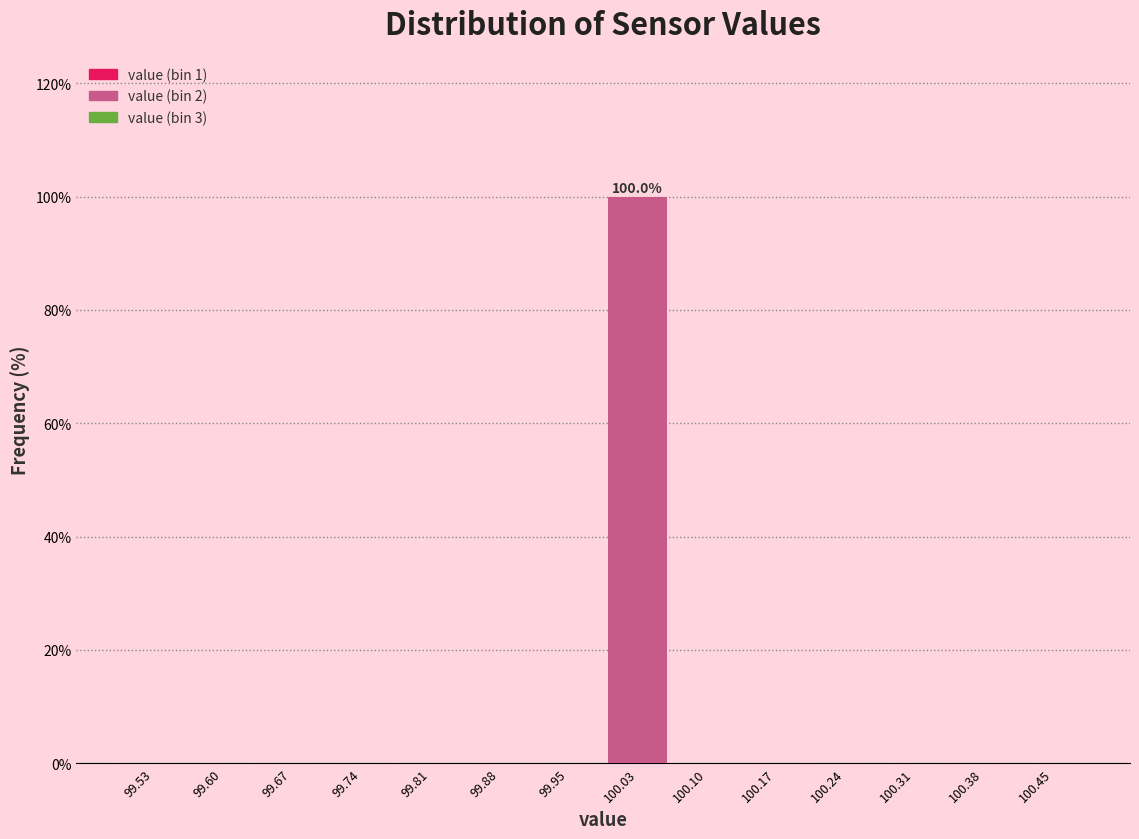

Which range on the x-axis has the tallest bar?

99.99 to 100.06